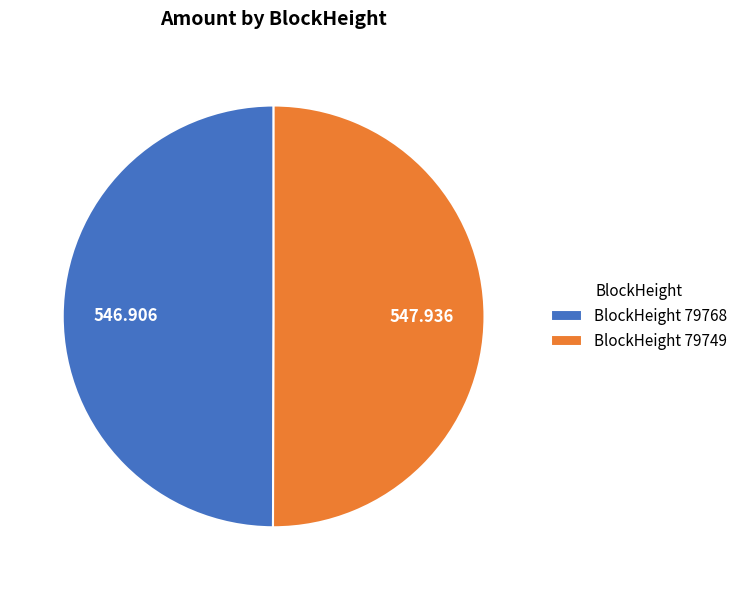

Is the sum of BlockHeight 79768 and BlockHeight 79749 greater than half?

Yes